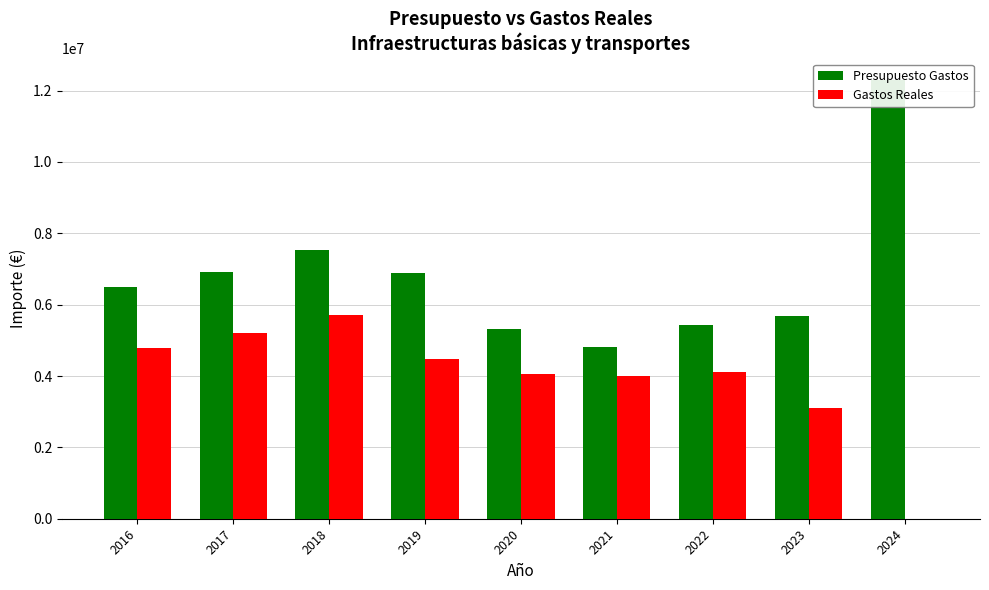

Which series changed the most between 2022 and 2024?

Presupuesto Gastos